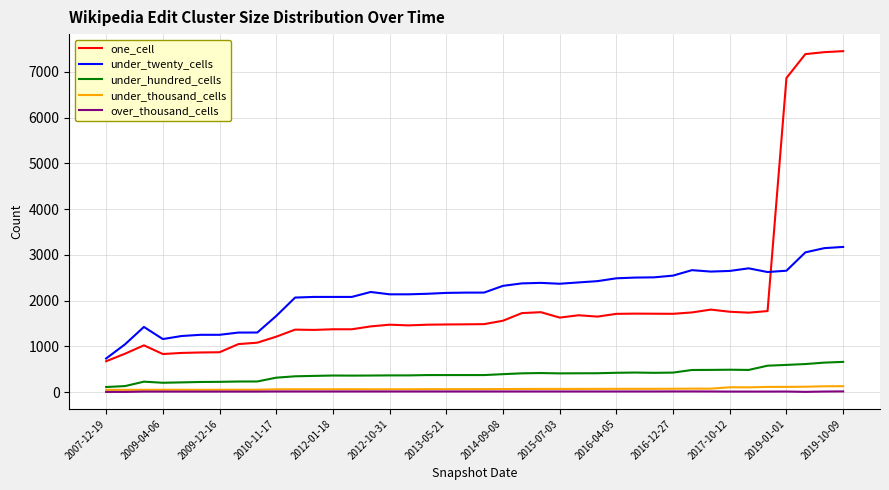

Which series has the largest range (max minus min)?

one_cell